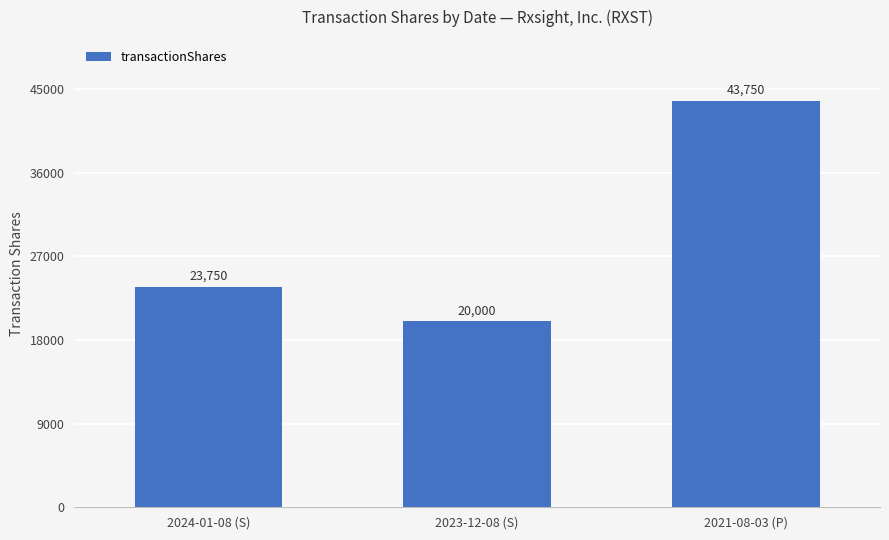

Which has a higher value, 2023-12-08 (S) or 2021-08-03 (P)?

2021-08-03 (P)